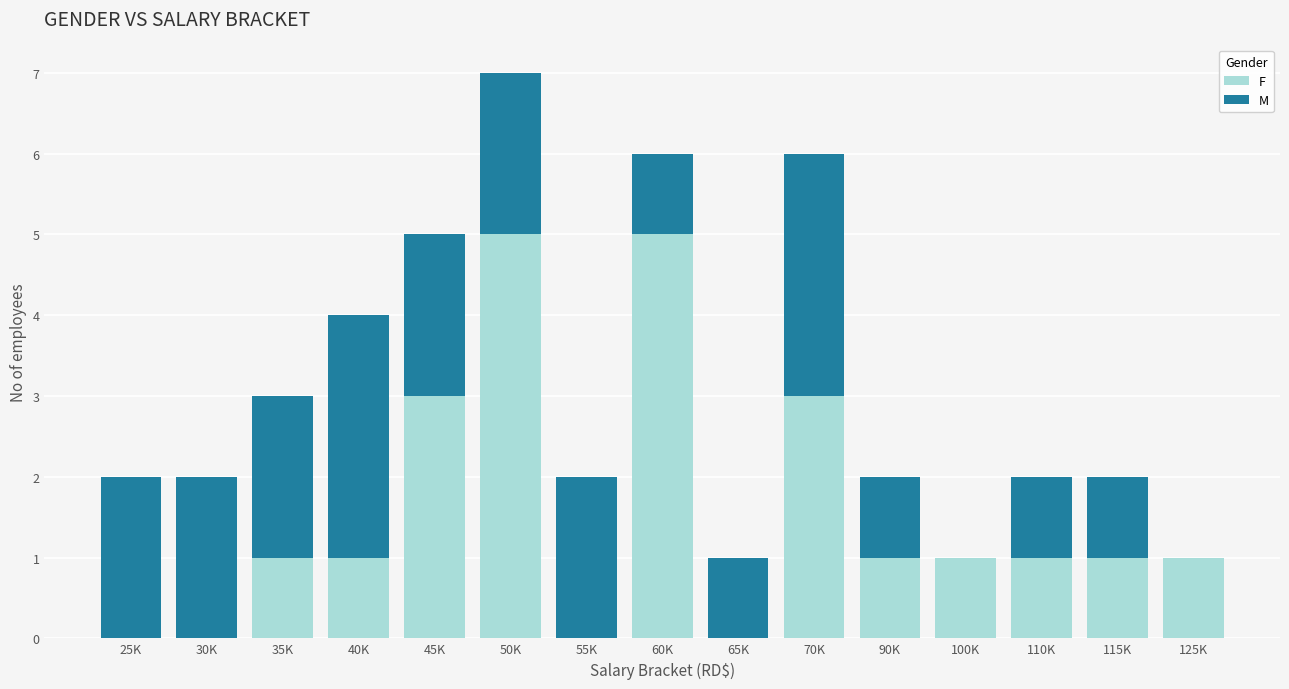

True or false: F has a value of 5 at 50K.

True